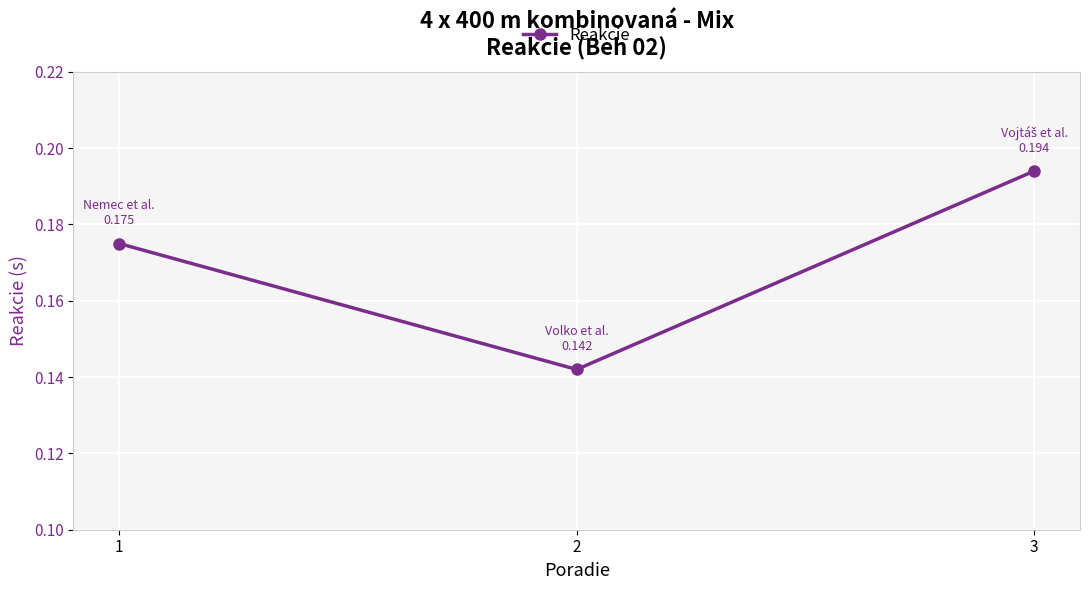

What is the change in value from 2 to 3?

+0.1